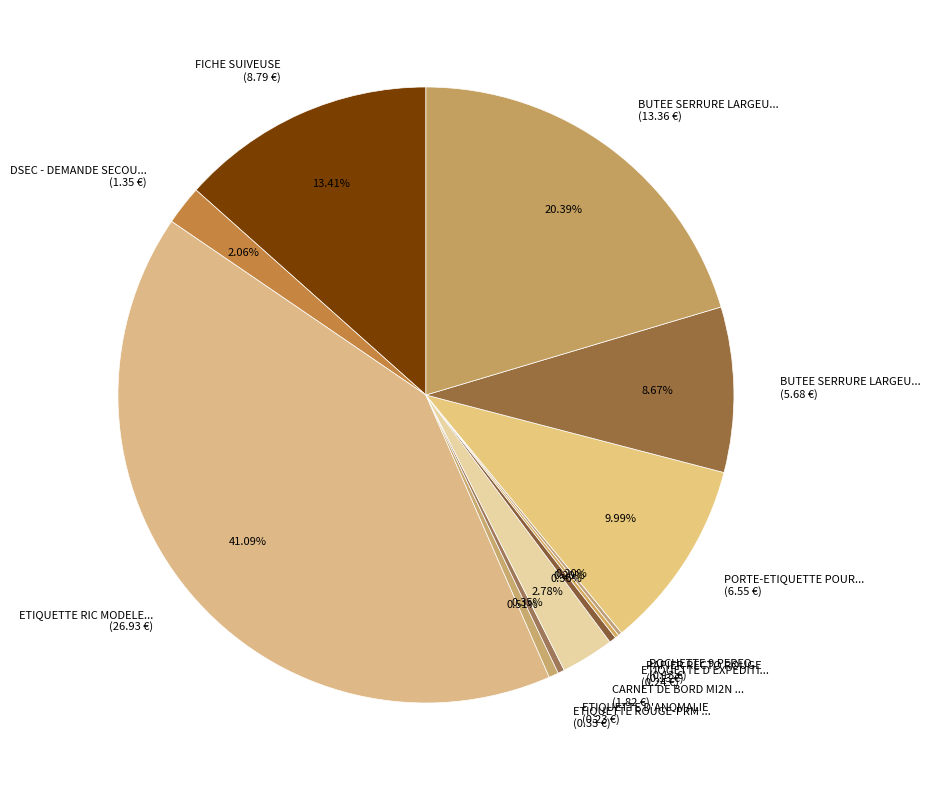

Combined, do ETIQUETTE RIC MODELE... (26.93 €) and ETIQUETTE ROUGE-PRM ... (0.33 €) account for over 50%?

No